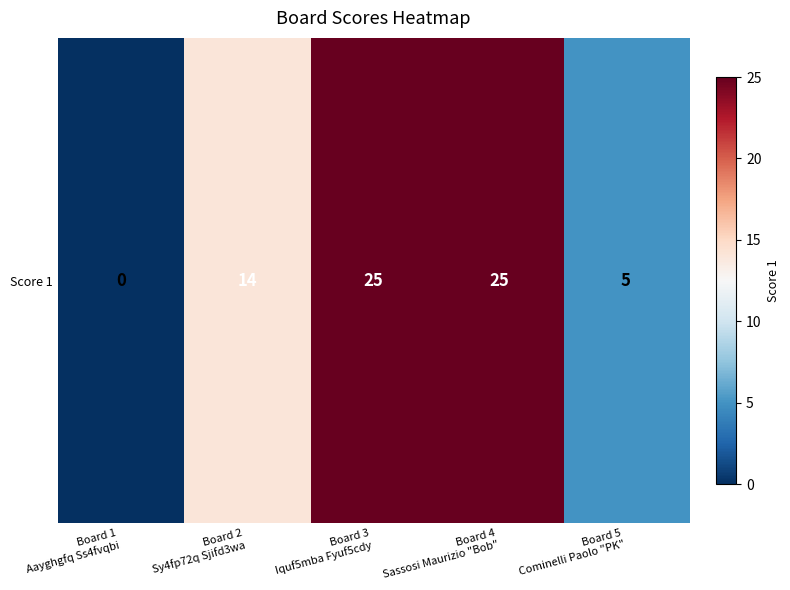

Which label corresponds to the smallest value in the chart?

Board 1
Aayghgfq Ss4fvqbi